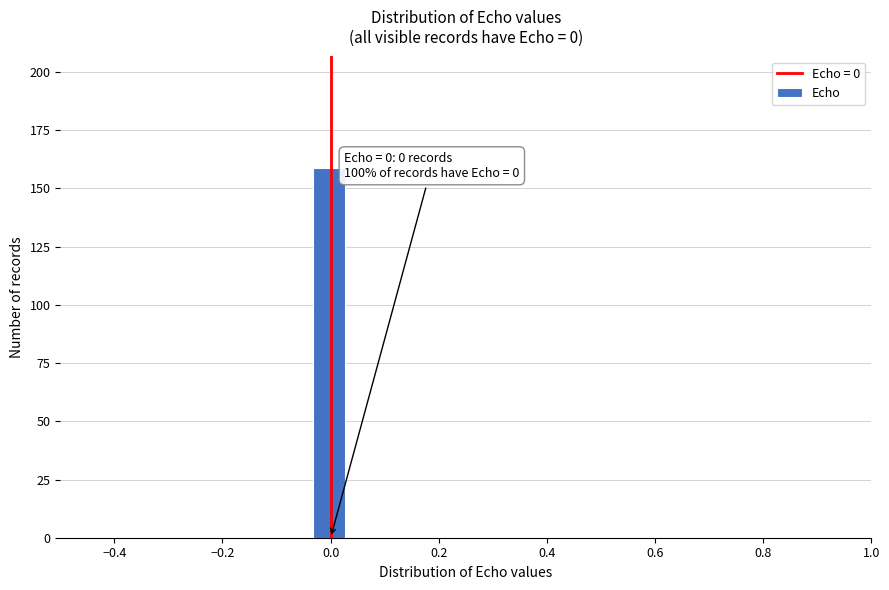

Around what value on the x-axis is the tallest bar? Give the approximate position of its centre, as read against the axis.

0.00